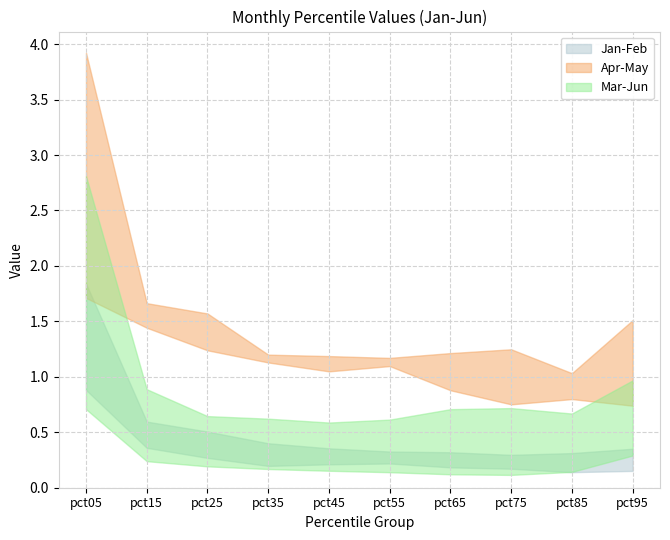

At which label is Jan closest to 0?

pct85